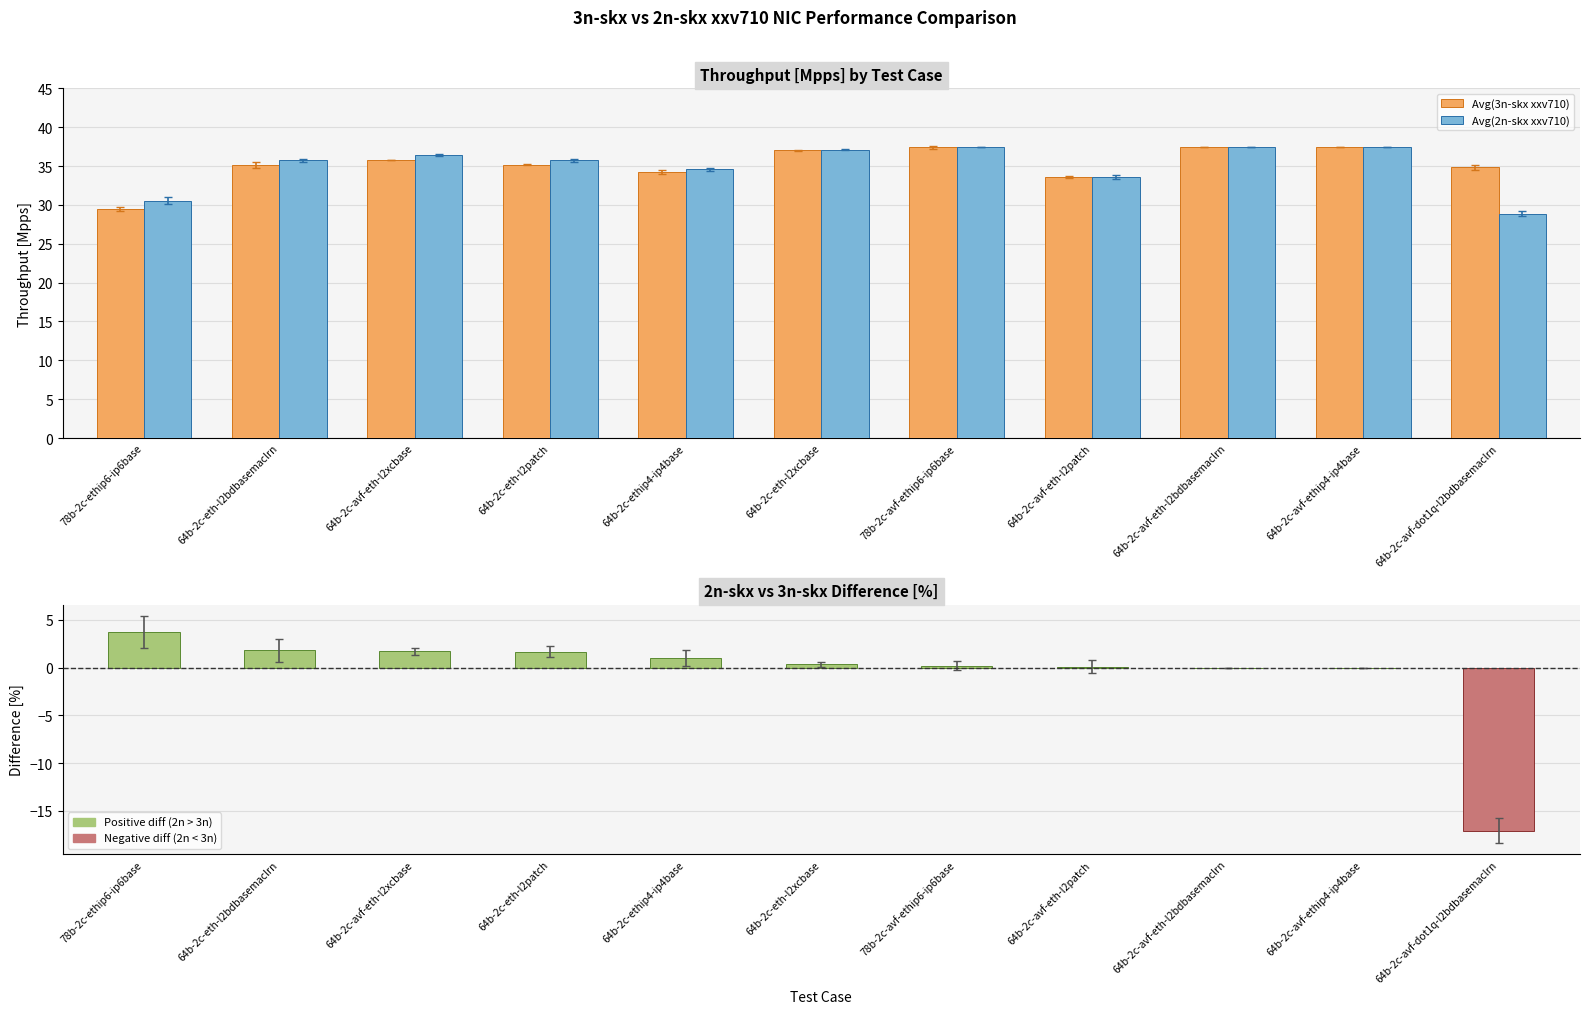

The Avg(2n-skx vs 3n-skx) series shows 3.0 at 64b-2c-avf-eth-l2xcbase. True or false?

False